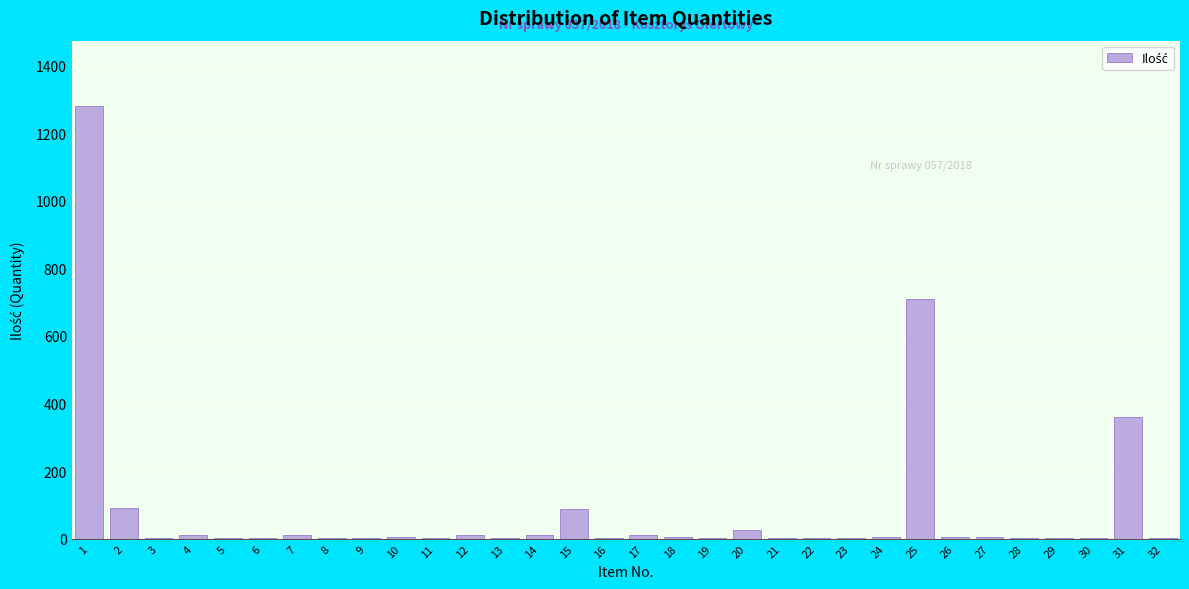

What is the greatest value displayed?

1282